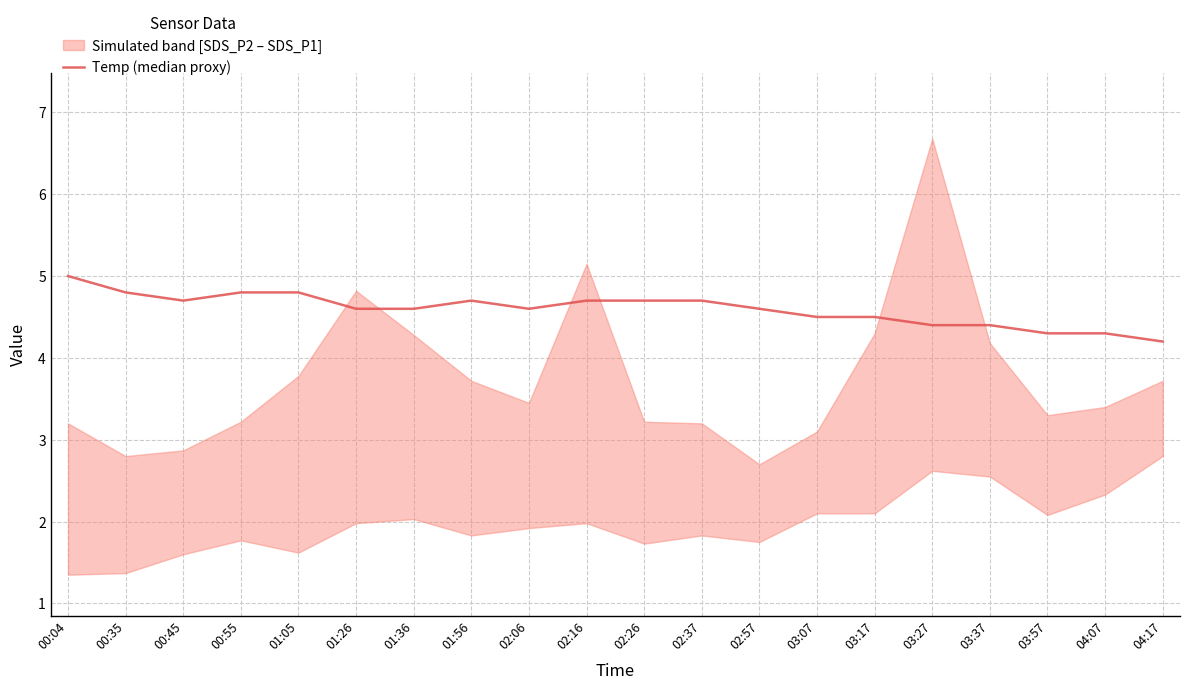

Reading right to left, list all the values displayed in this chart.

04:17=4.2	04:07=4.3	03:57=4.3	03:37=4.4	03:27=4.4	03:17=4.5	03:07=4.5	02:57=4.6	02:37=4.7	02:26=4.7	02:16=4.7	02:06=4.6	01:56=4.7	01:36=4.6	01:26=4.6	01:05=4.8	00:55=4.8	00:45=4.7	00:35=4.8	00:04=5.0